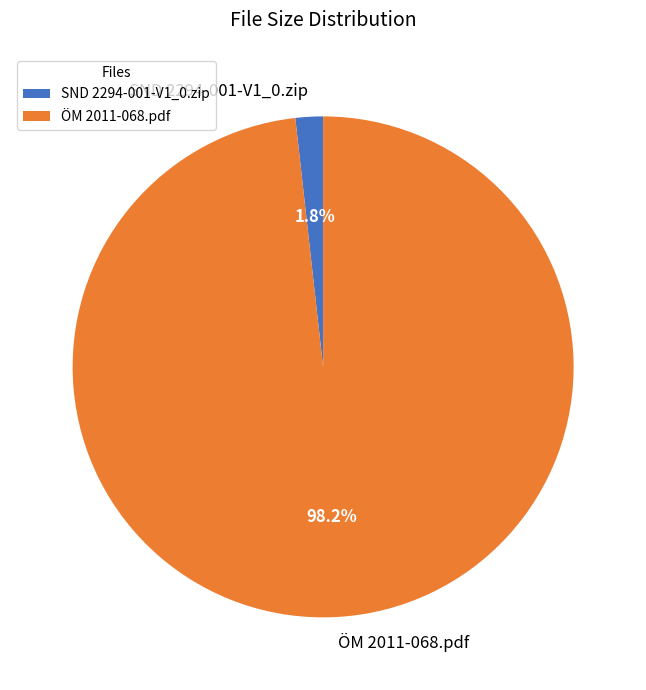

To the nearest percent, what is the difference between the largest and smallest slice percentages?

96%